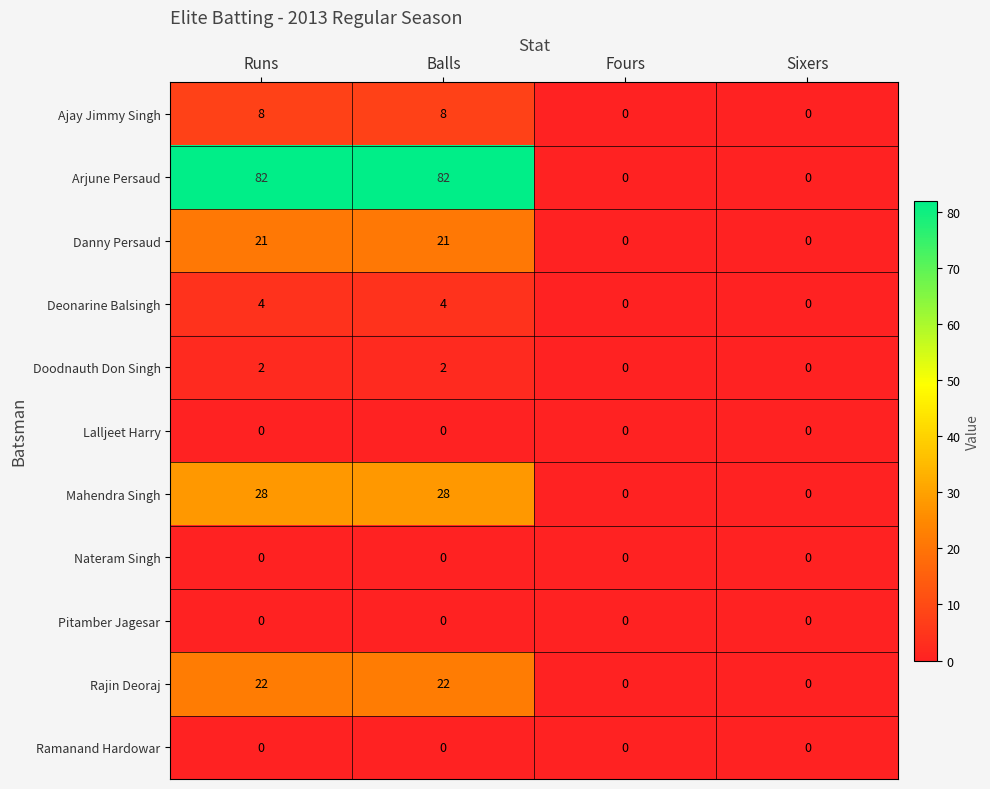

What is the difference between the highest and lowest values at Balls?

82